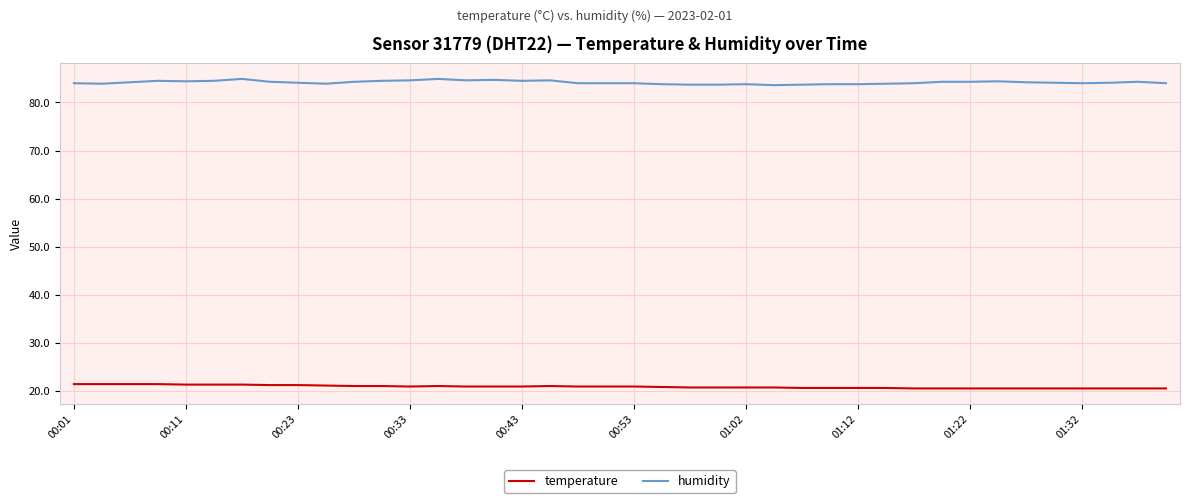

True or false: temperature and humidity intersect in this chart.

False